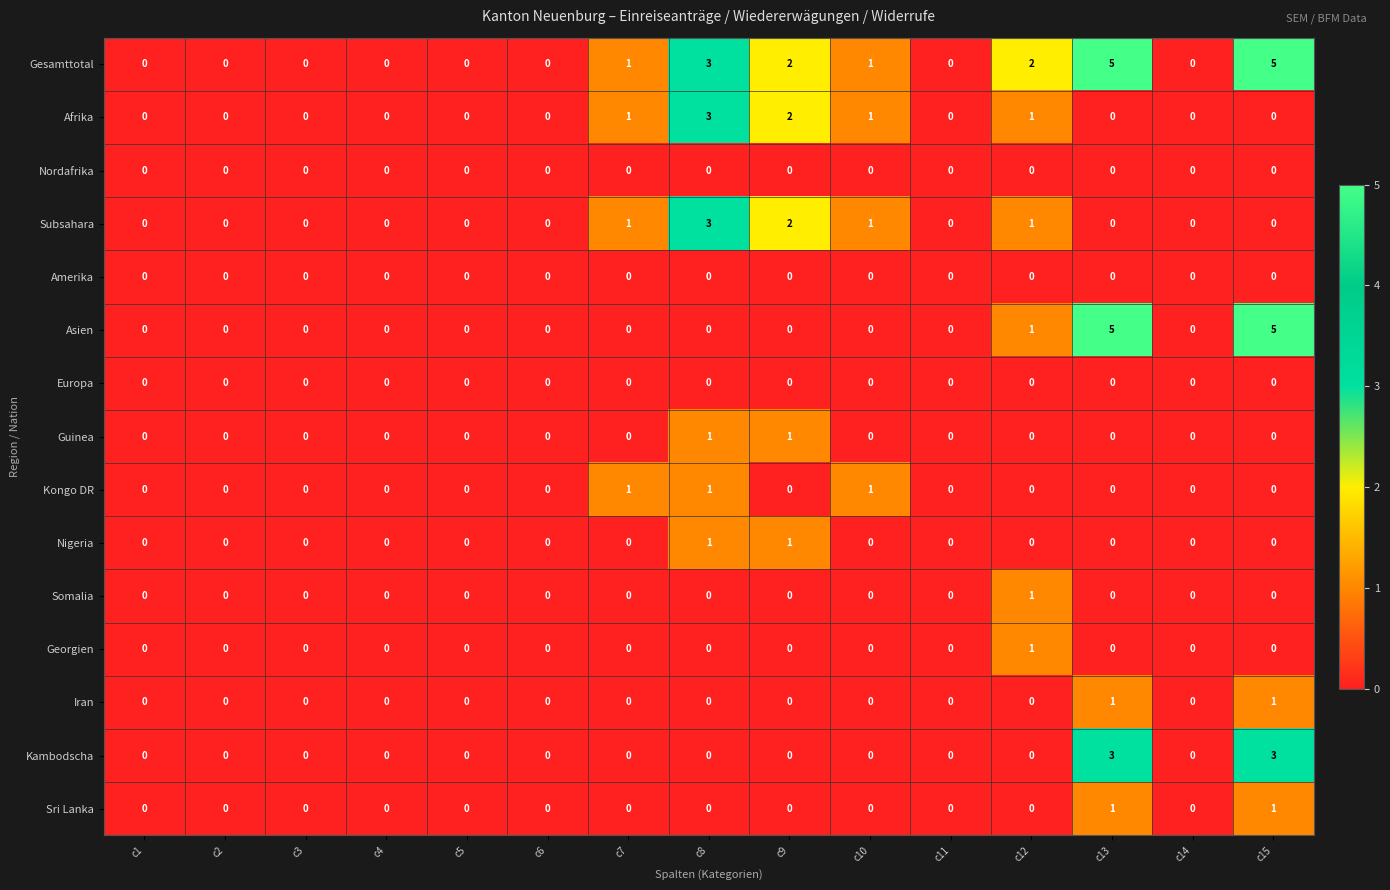

Which category has the highest value in the Georgien series?

c12